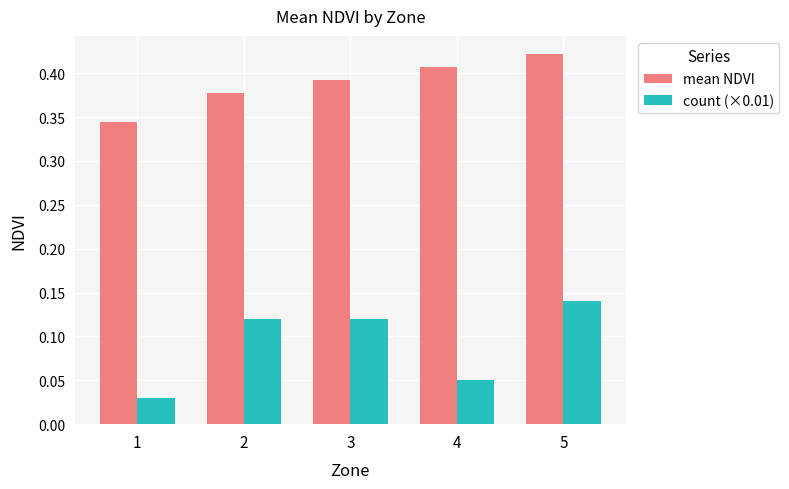

Count the mean NDVI values in the range 0 to 1.

5